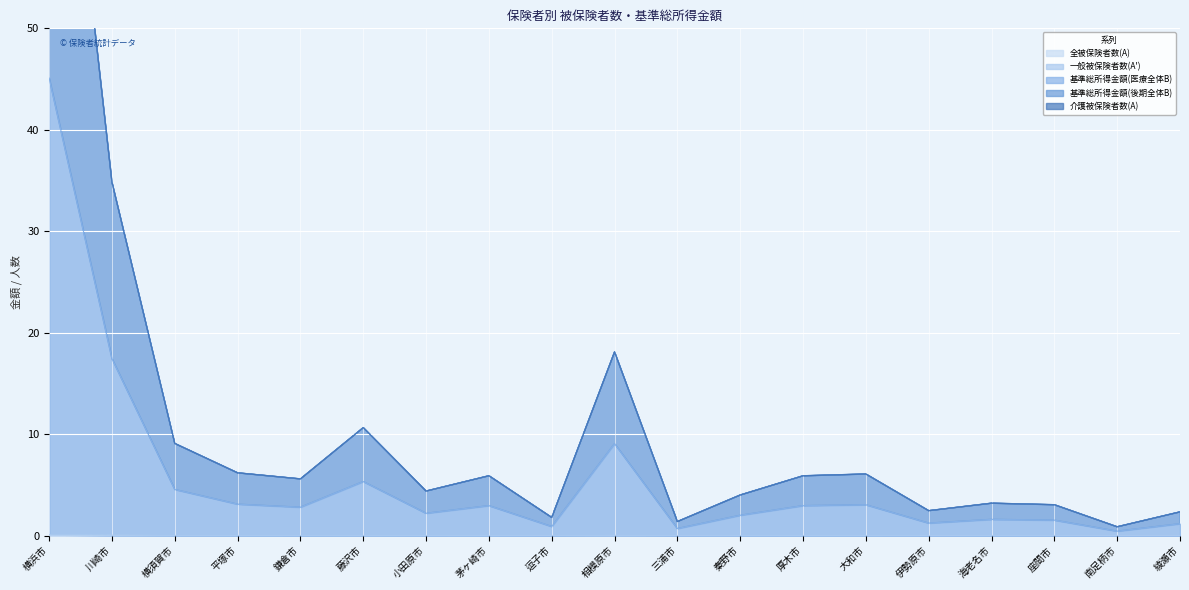

True or false: 一般被保険者数(A') and 基準総所得金額(医療全体B) intersect in this chart.

False